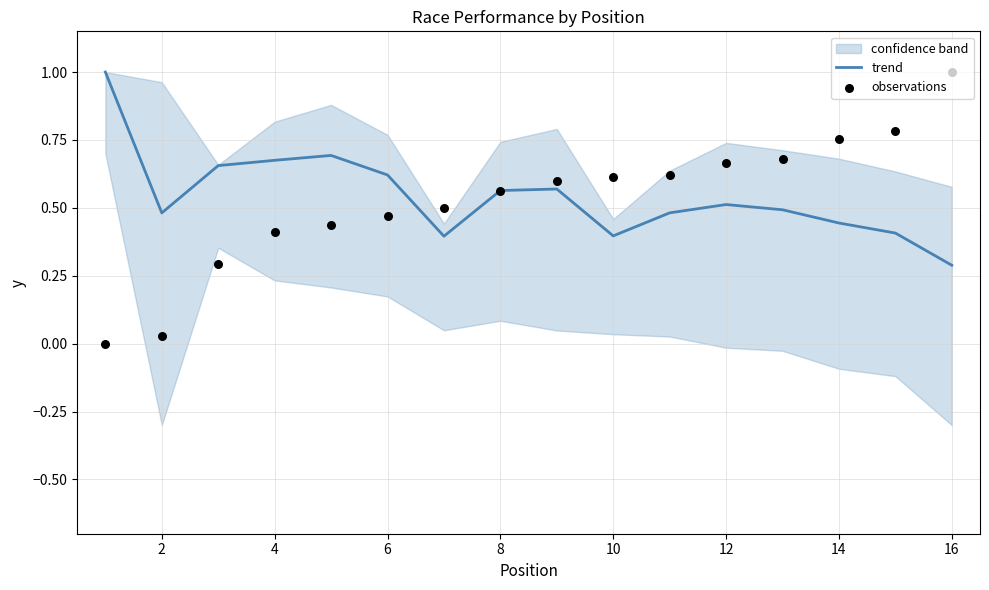

Where is trend nearest to the value 0?

16